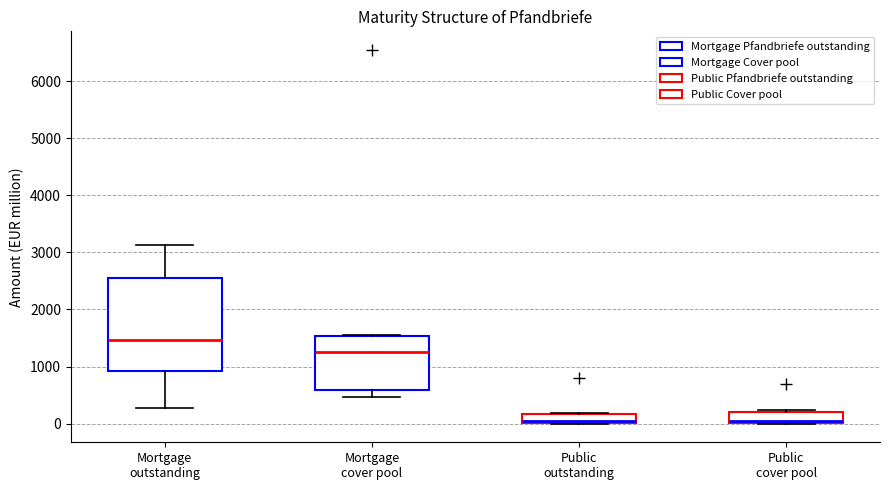

Reading left to right, read every box against the y-axis: the position of its median line, the range the box covers, and the ends of its whiskers. The values are not printed on the chart, so give them approximately, as read against the axis.

Mortgage outstanding: median 1500, box 900 to 2500, whiskers 300 to 3100
Mortgage cover pool: median 1300, box 600 to 1500, whiskers 500 to 1600
Public outstanding: median 100, box 0 to 200, whiskers 0 to 200
Public cover pool: median 0 (drawn on the box's lower edge), box 0 to 200, whiskers 0 to 200 (just above the box's upper edge)